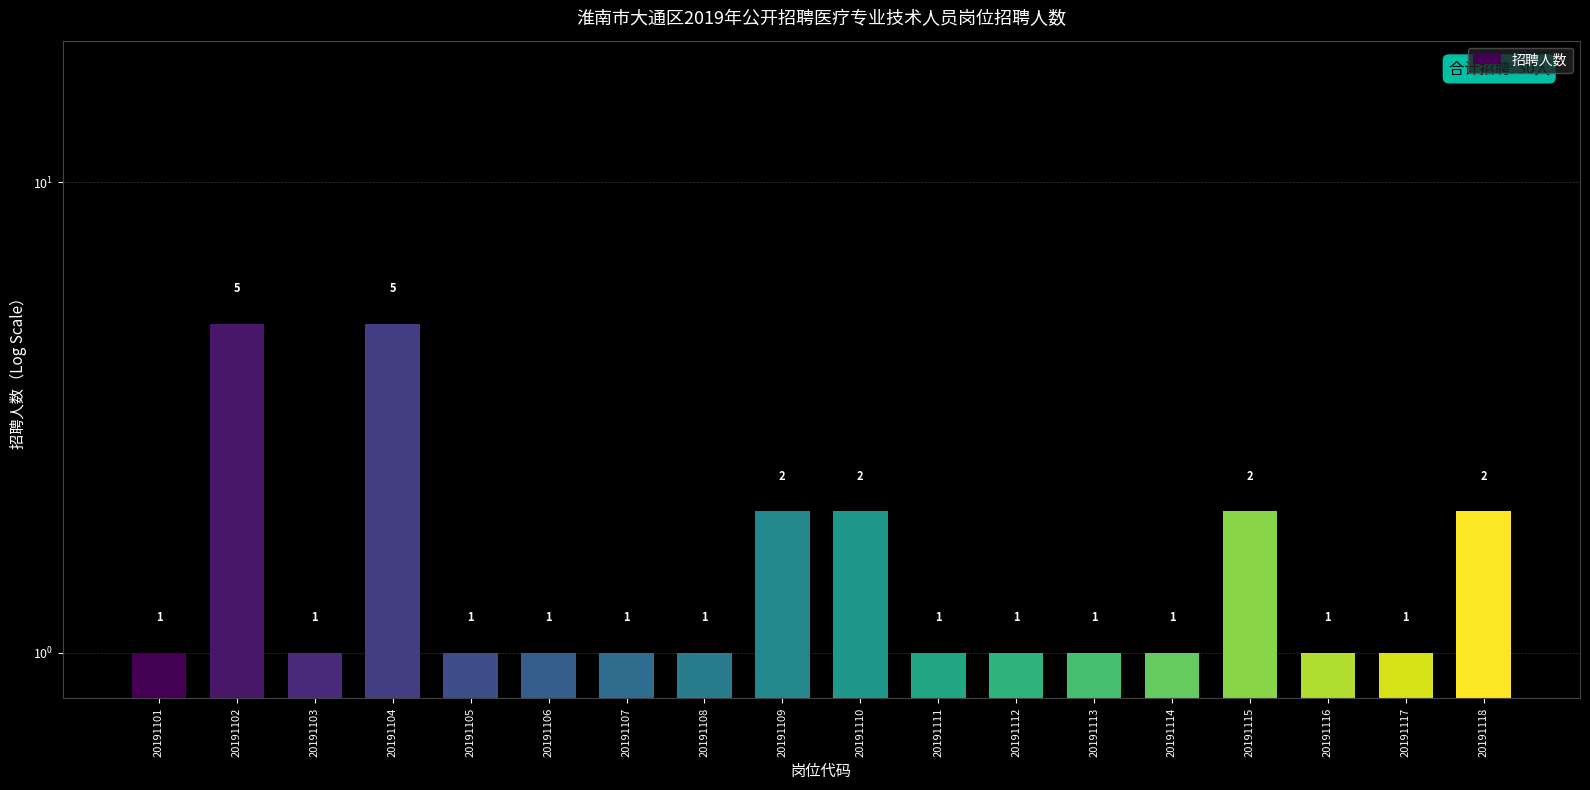

Are the bars horizontal?

No